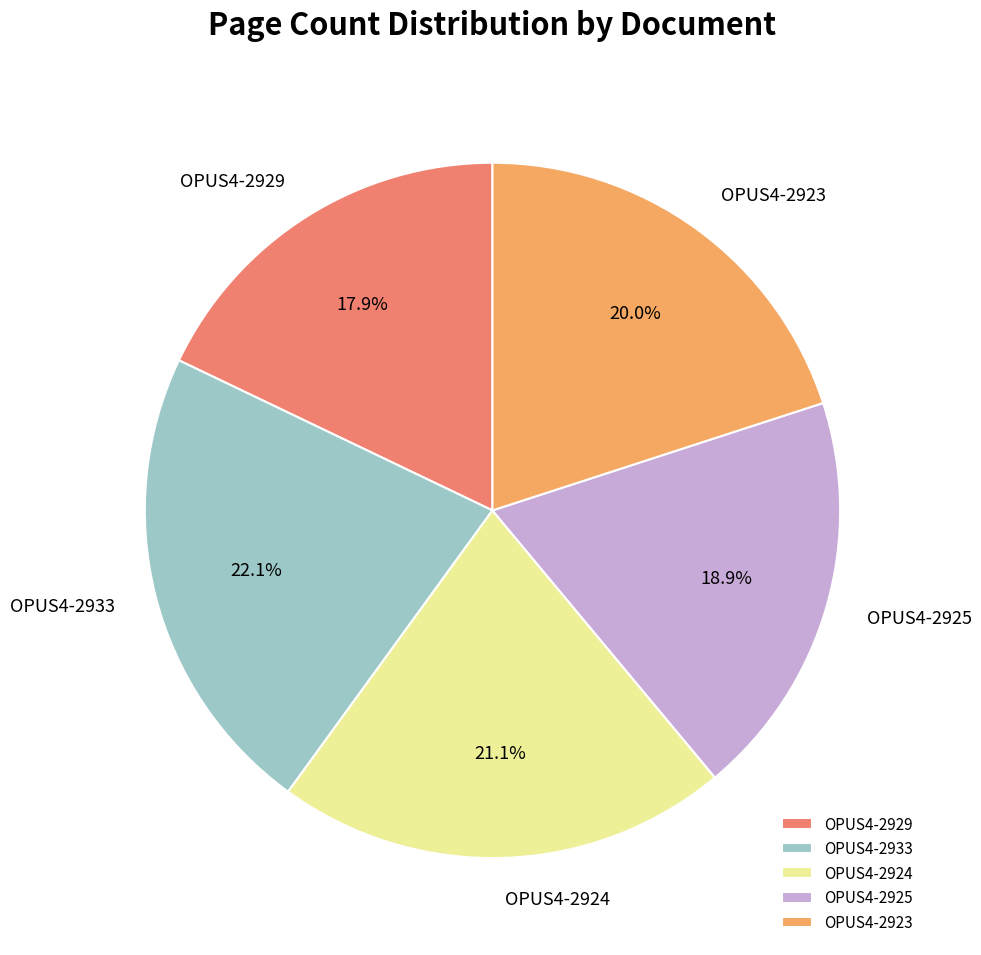

How many slices are in this pie chart?

5